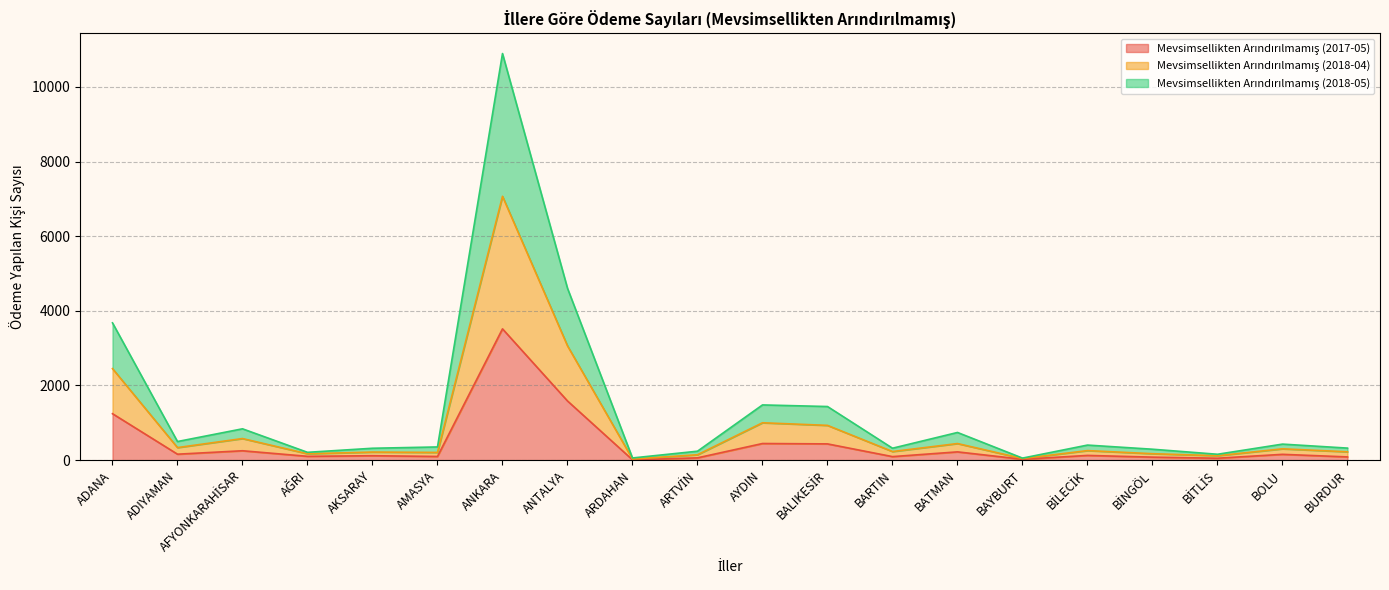

Count the number of data series in this chart.

3